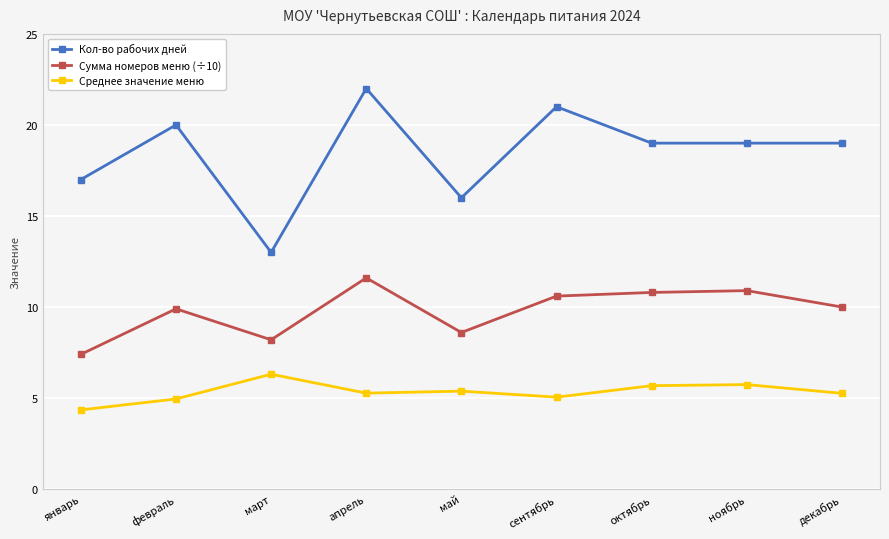

The Кол-во рабочих дней series shows 19.0 at декабрь. True or false?

True